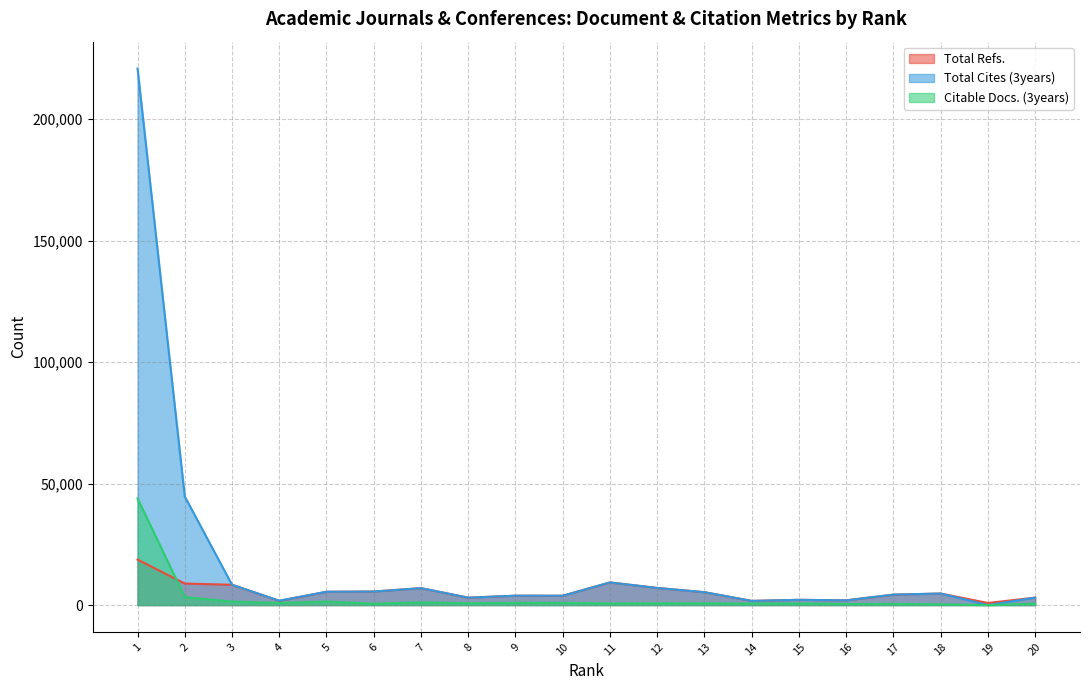

What are all the series names shown in the legend?

Total Refs., Total Cites (3years), Citable Docs. (3years)